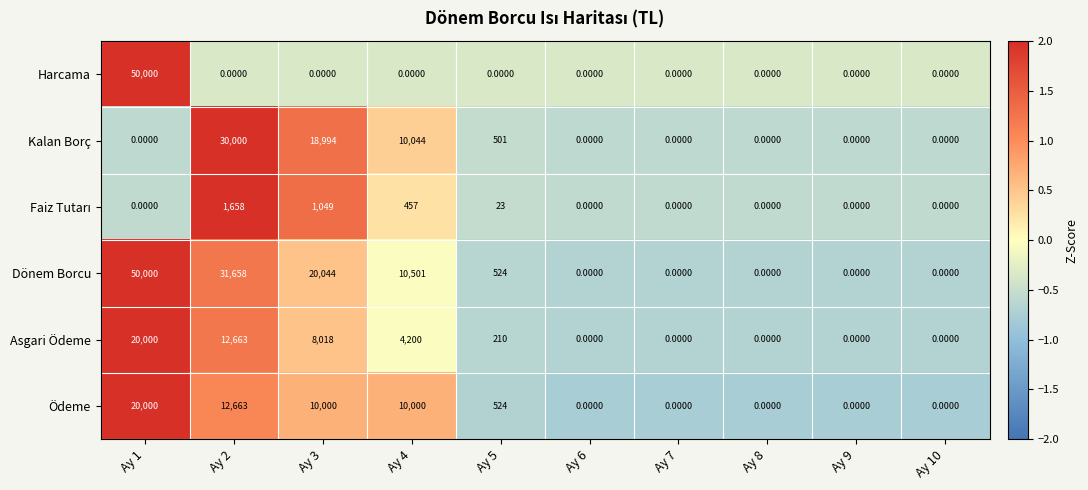

What is the difference between the second highest and second lowest values in the Kalan Borç series?

18994